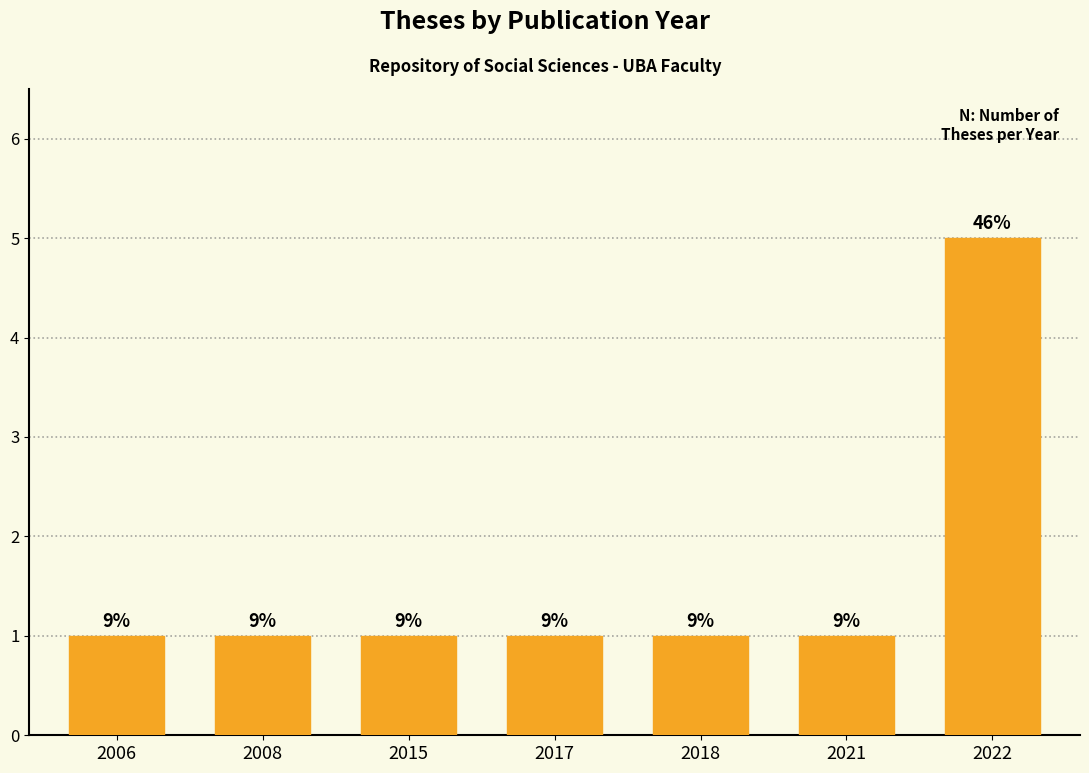

How many bars are there in total?

7